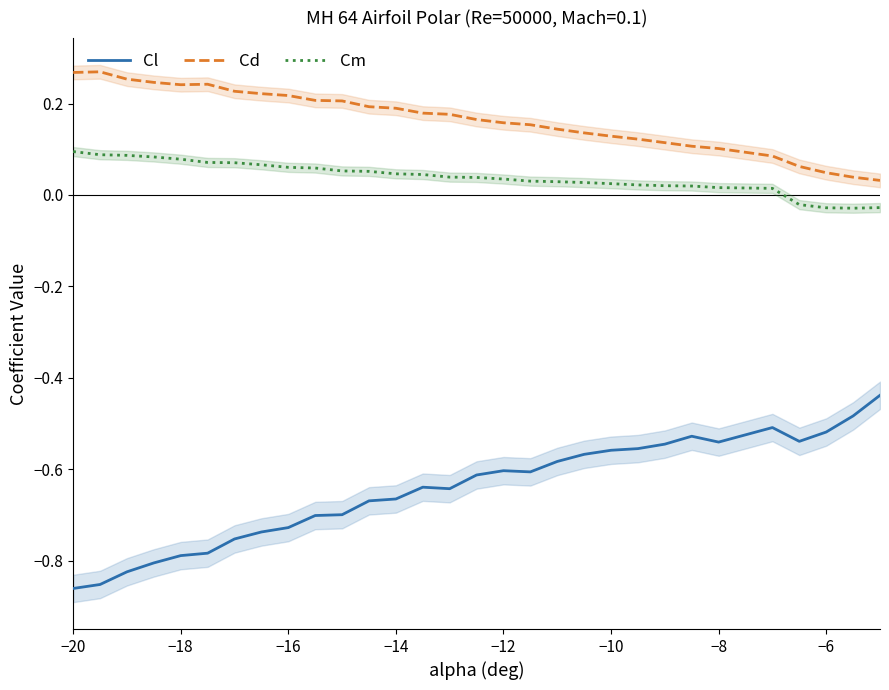

True or false: Cd and Cm intersect in this chart.

False